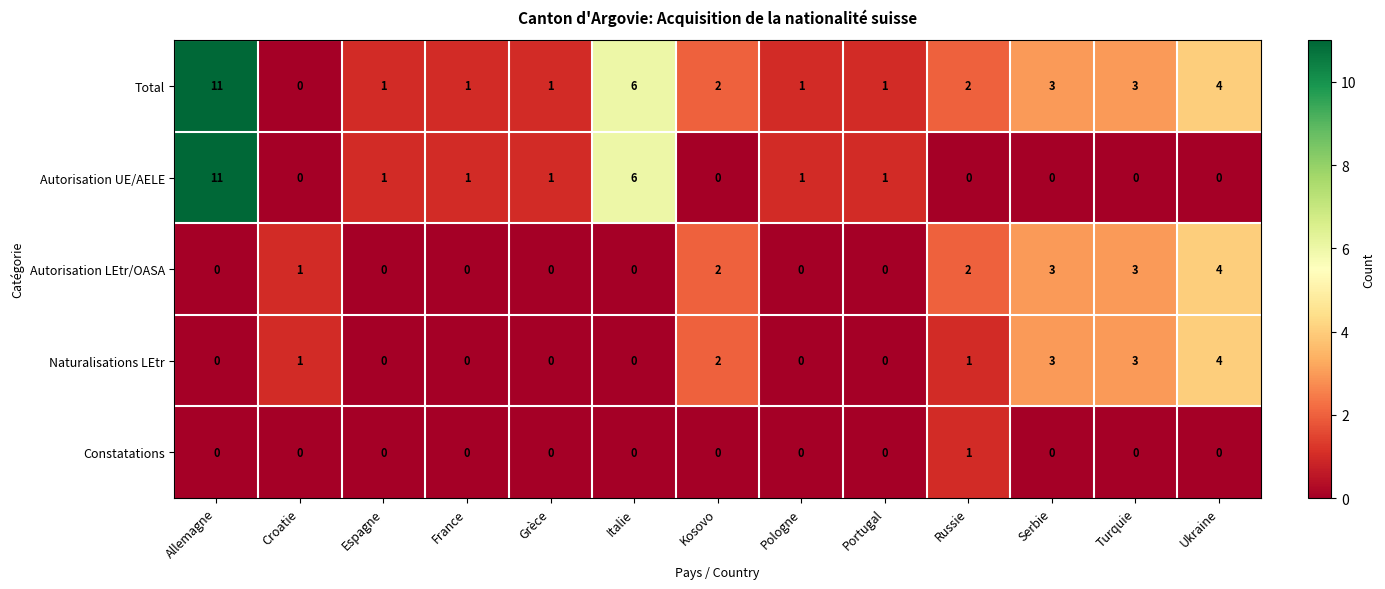

What is the difference between the highest and lowest values at Italie?

6